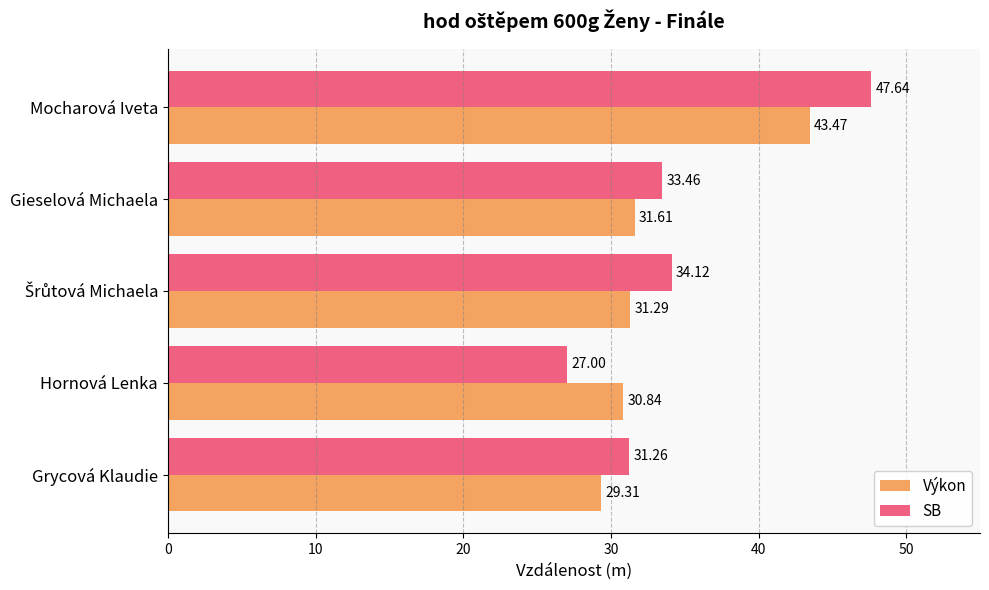

What is the sum of all SB values?

173.5